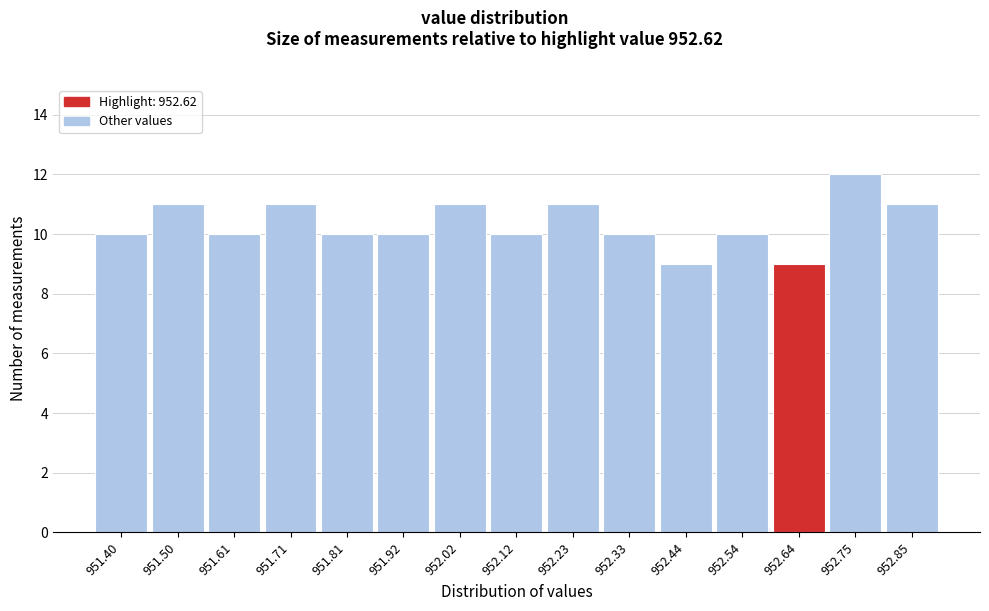

Which range on the x-axis has the tallest bar?

952.70 to 952.80